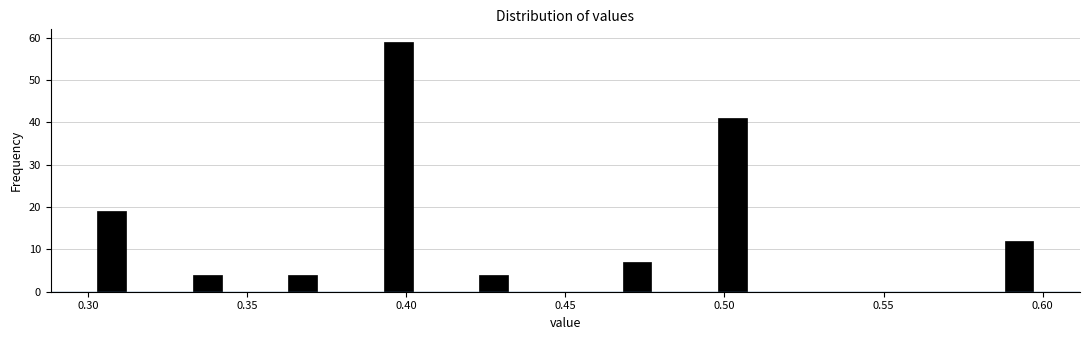

Around what value on the x-axis is the tallest bar? Give the approximate position of its centre, as read against the axis.

0.400